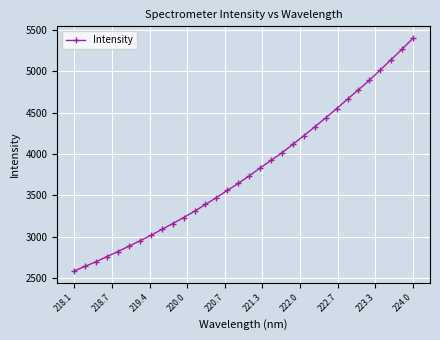

What is the greatest value displayed?

5404.7